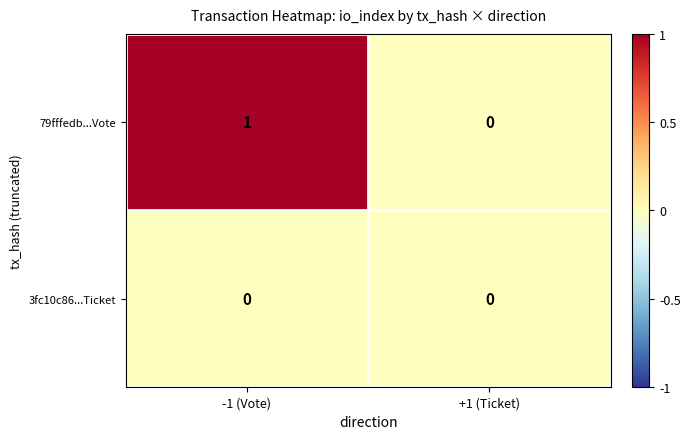

At which category is the sum across all series the highest?

-1 (Vote)